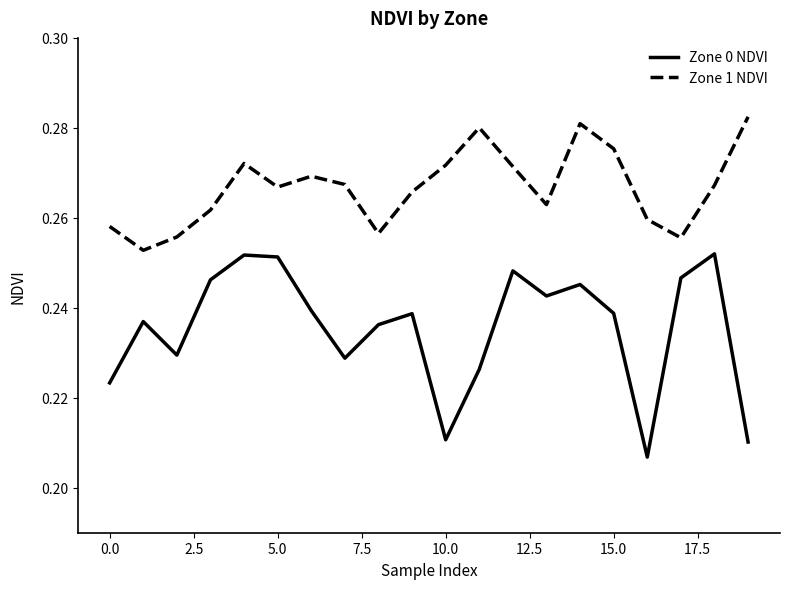

Which series has the largest total across all categories?

Zone 1 NDVI